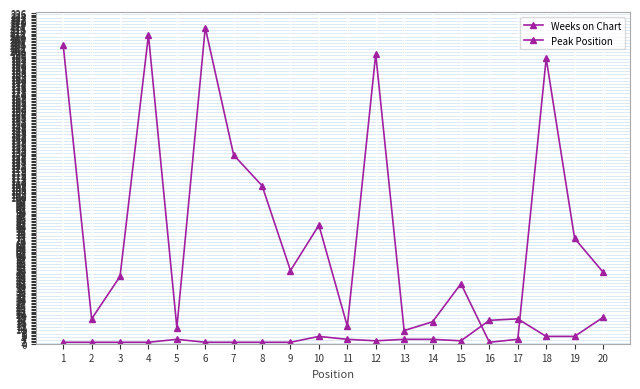

Does the chart have visible grid lines?

Yes